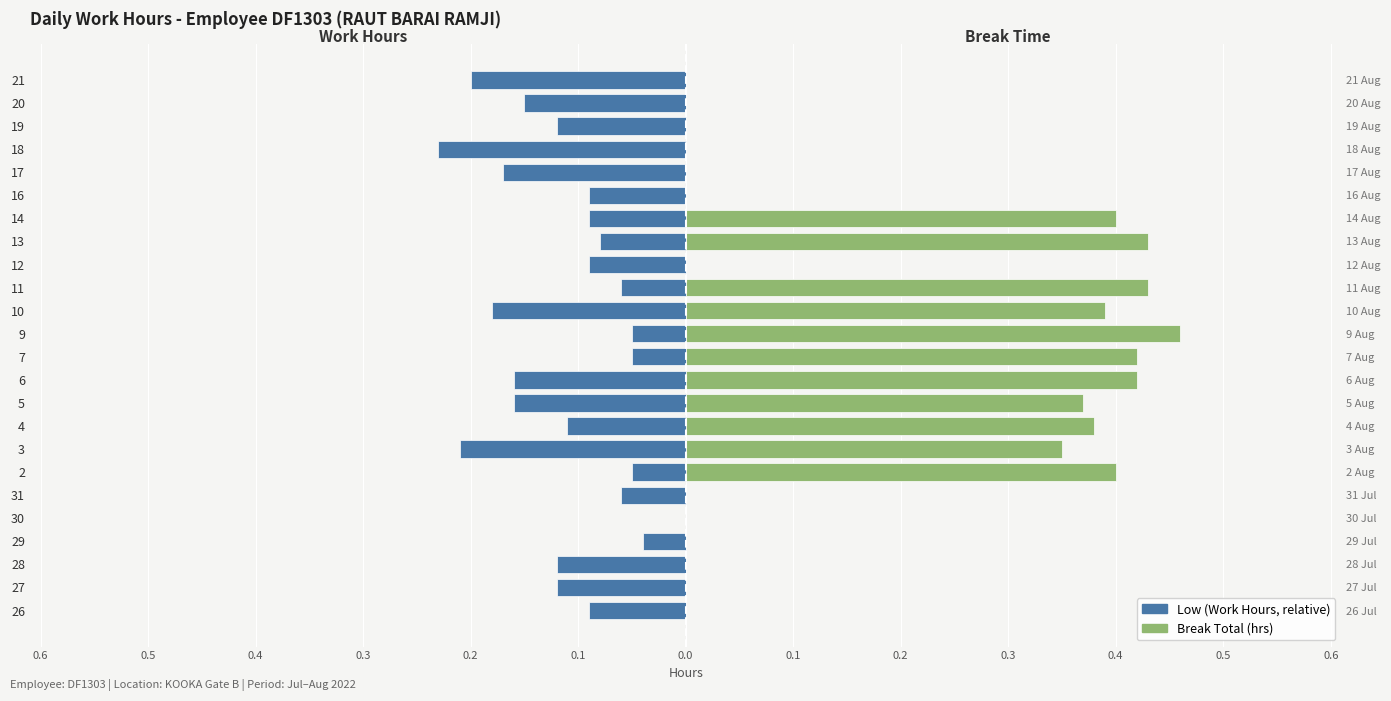

At 30, list the series in order from smallest to largest.

Low (Work Hours), Break Total (hrs)